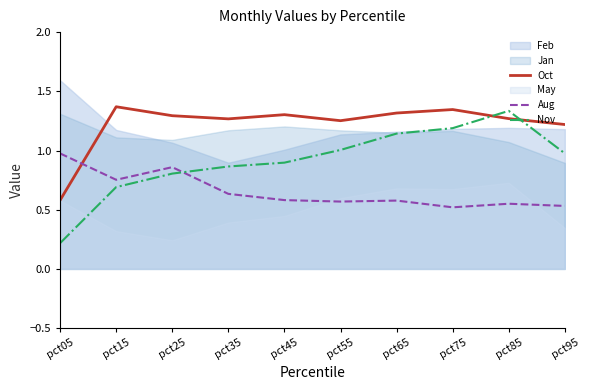

Which category has the lowest value in the Oct series?

pct05